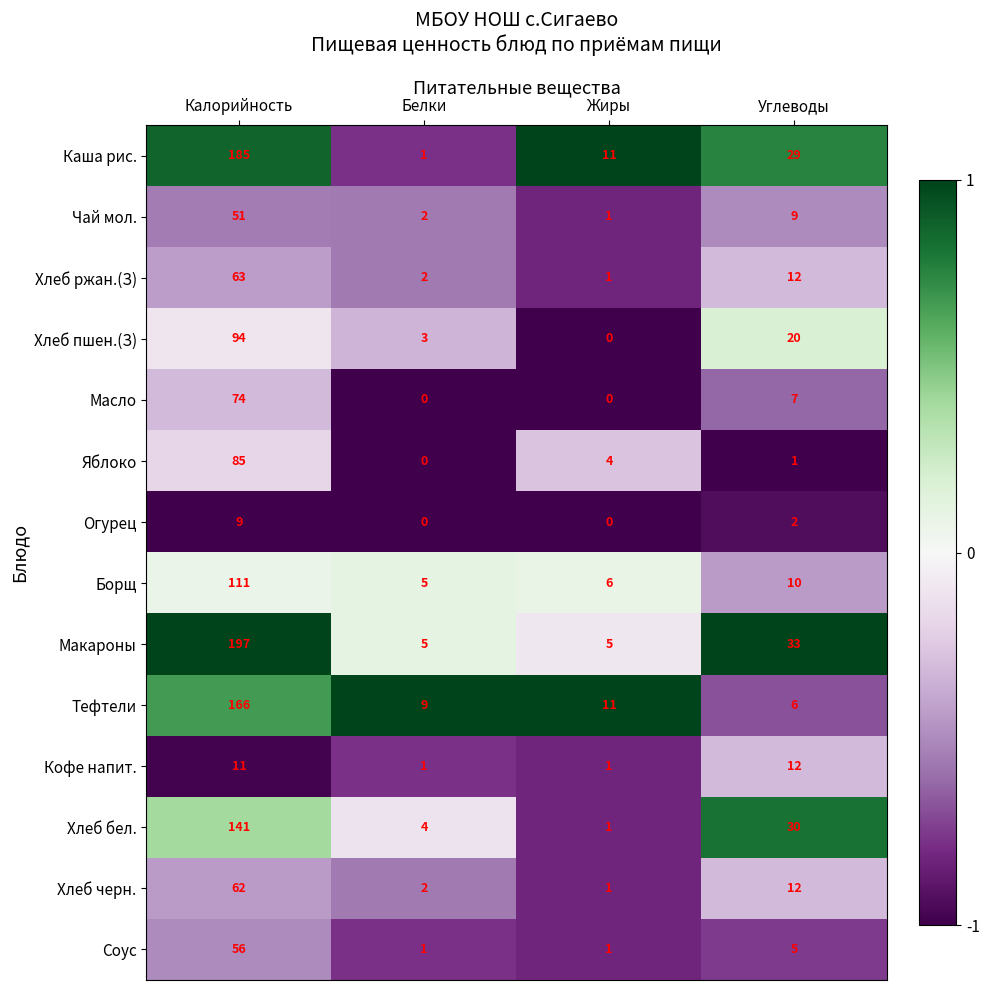

What is the difference between the maximum and minimum values in the Макароны series?

192